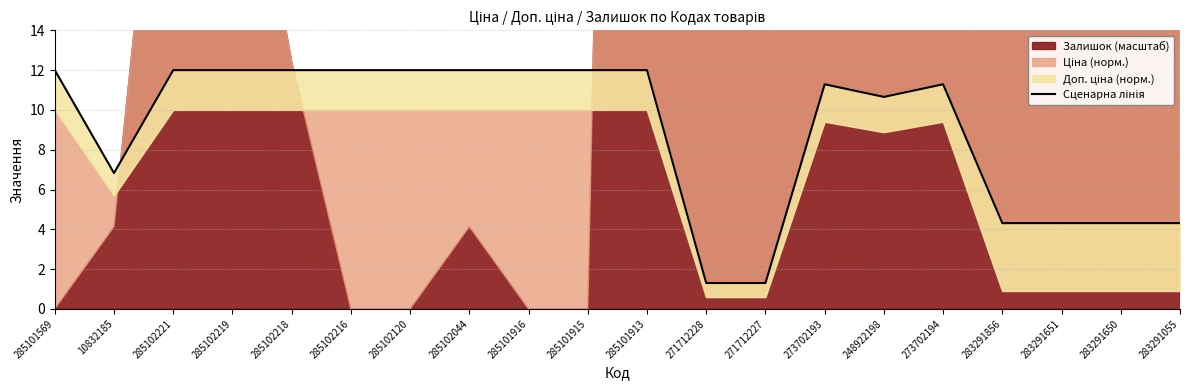

The value at 285102120 is 12.0. True or false?

True